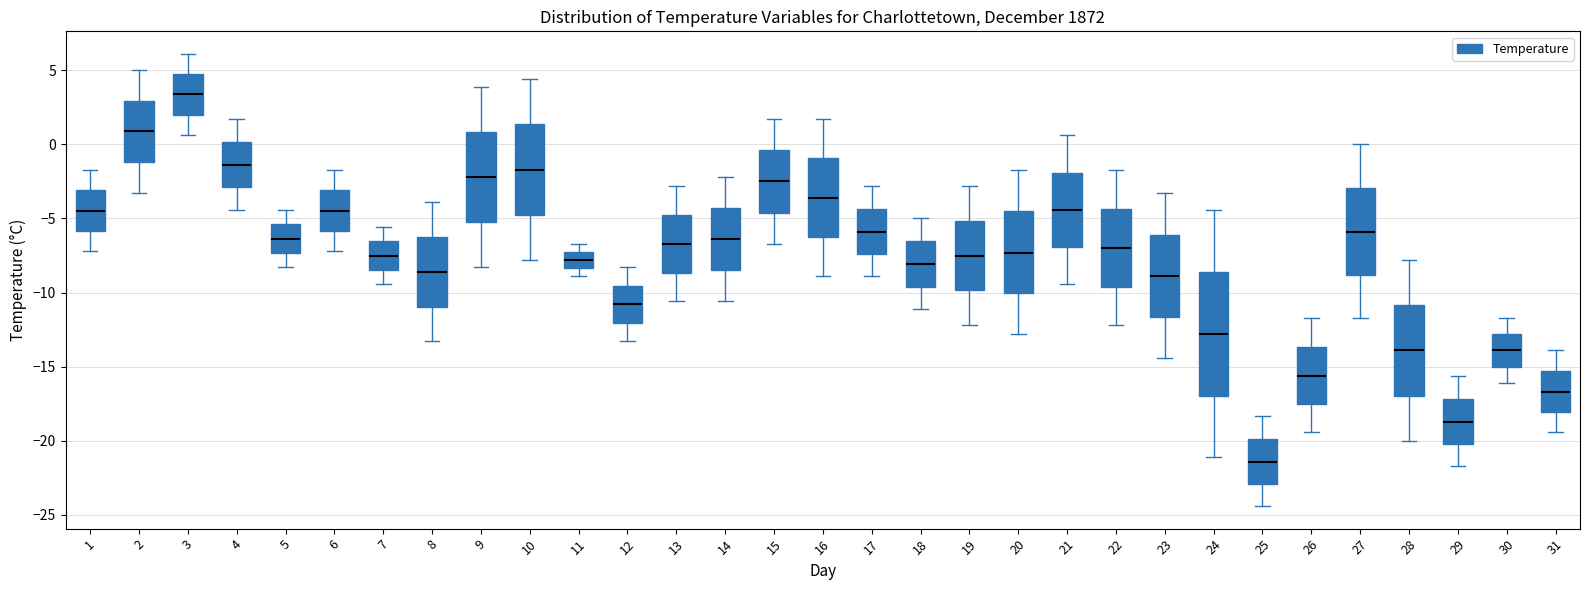

Where does the lower whisker of the box at x = 11 end on the y-axis? The values are not printed on the chart, so give them approximately, as read against the axis.

-9.0